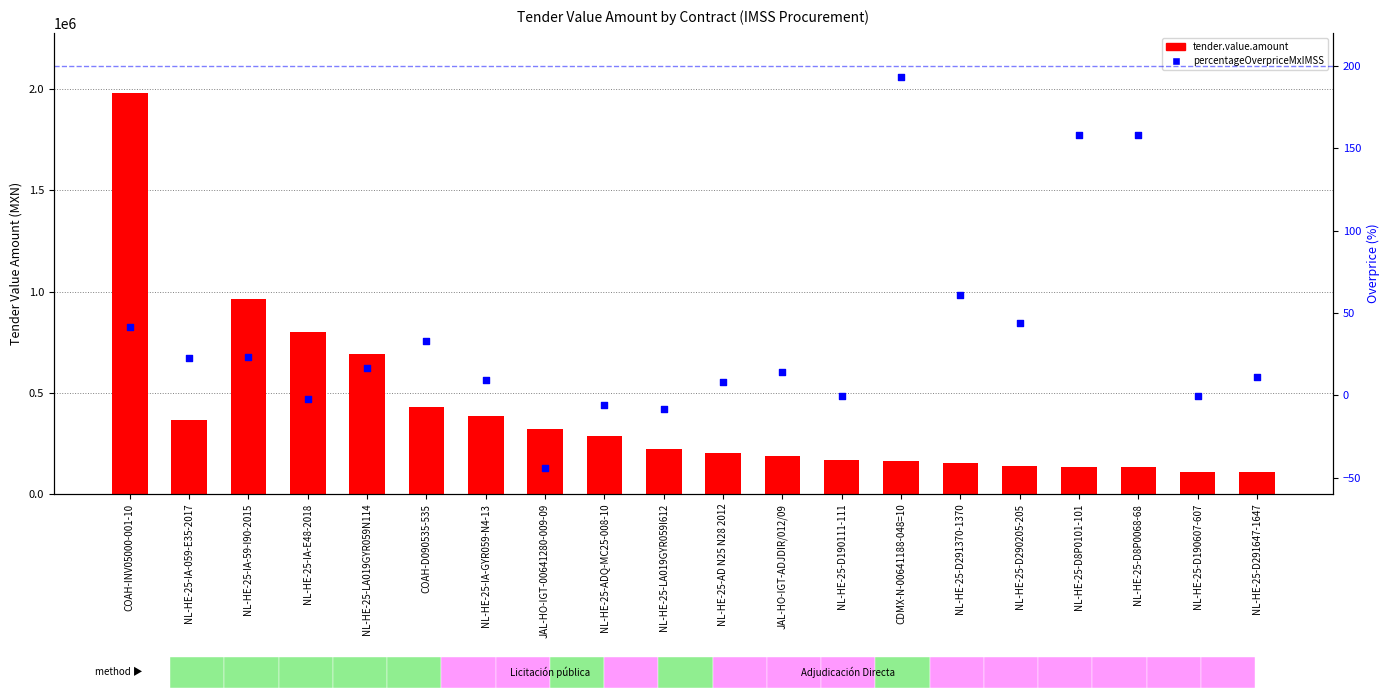

What is the total value across all series at CDMX-N-00641188-048=10?

163753.2